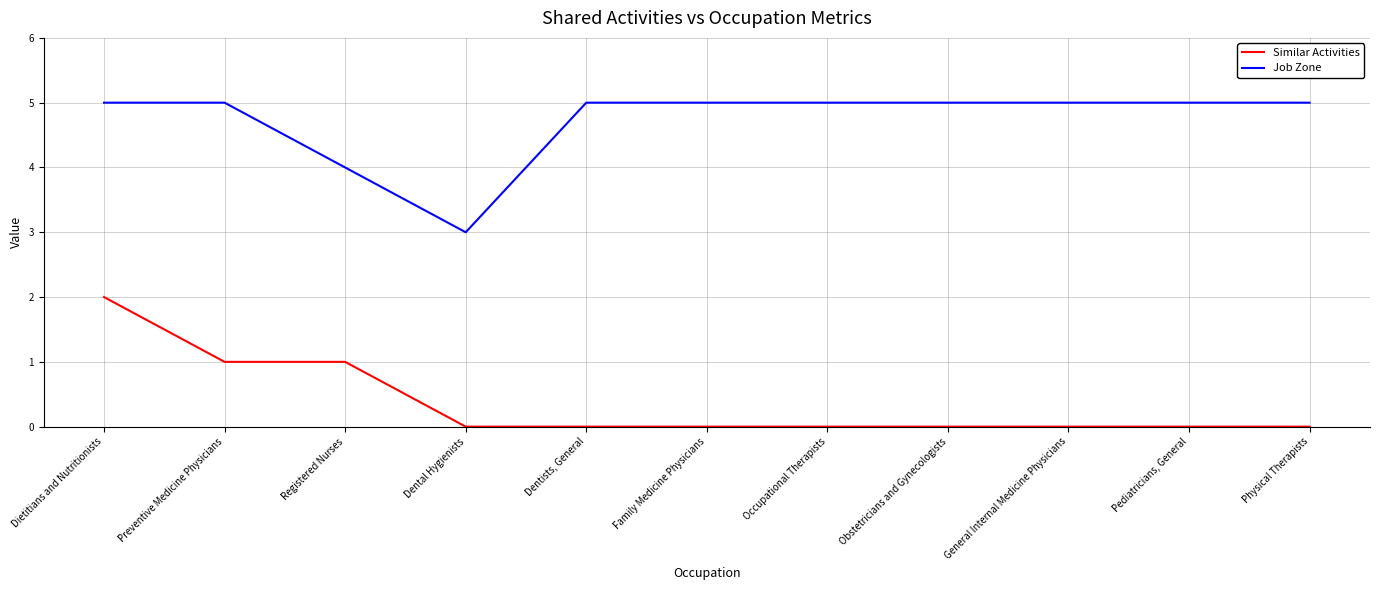

What is the sum of the Similar Activities values at Dietitians and Nutritionists and Obstetricians and Gynecologists?

2